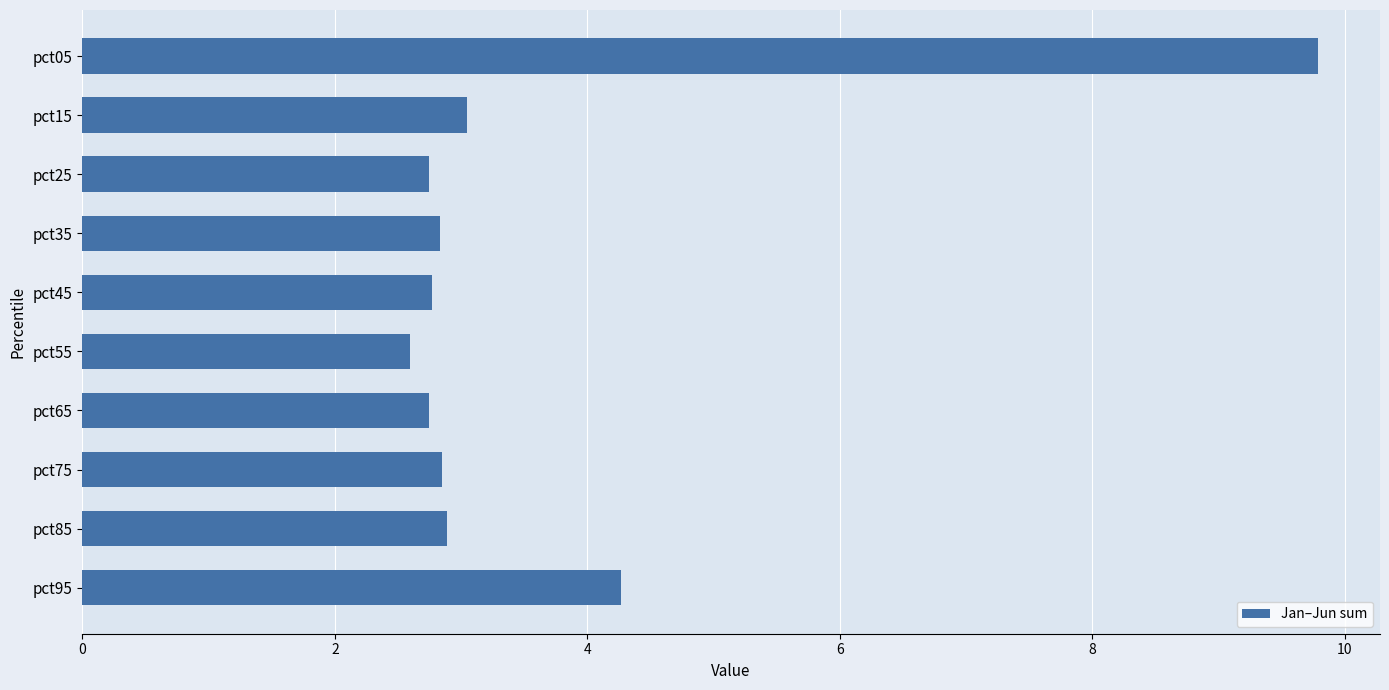

What is the average value?

3.7